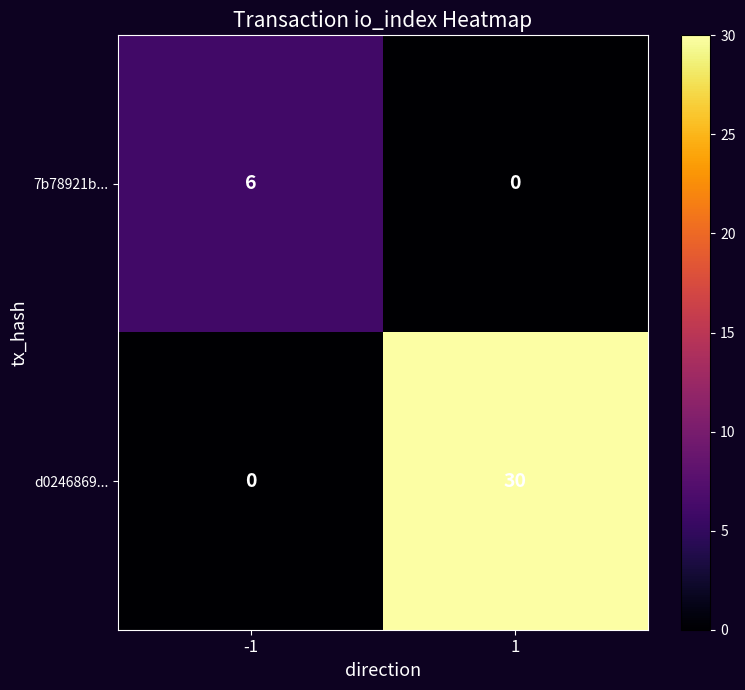

Reading left to right, what are all the values shown in this chart?

7b78921b...: 6	0
d0246869...: 0	30